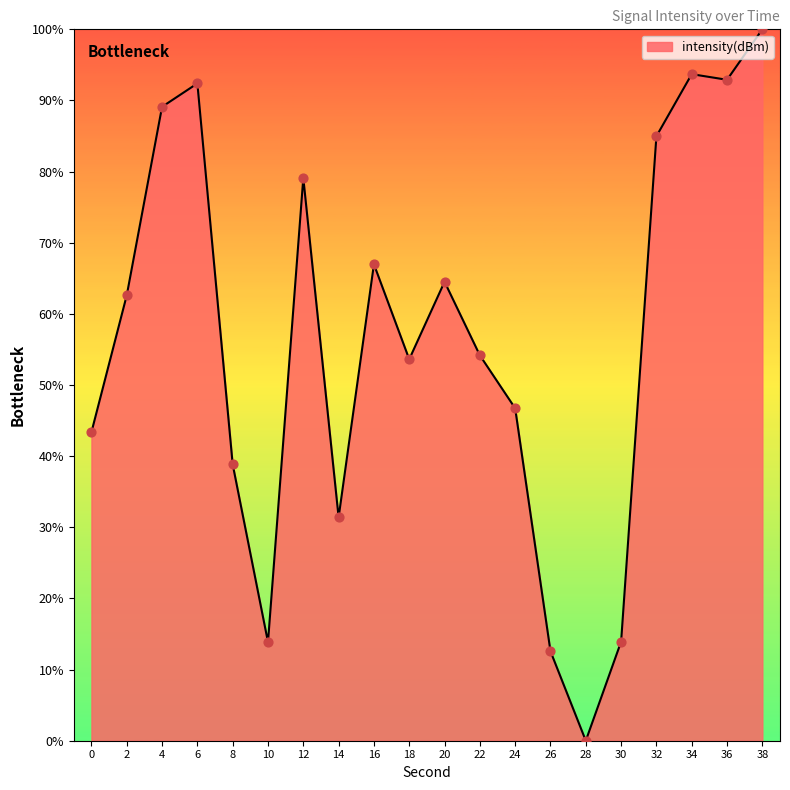

What is the change in value from 0 to 38?

+56.6